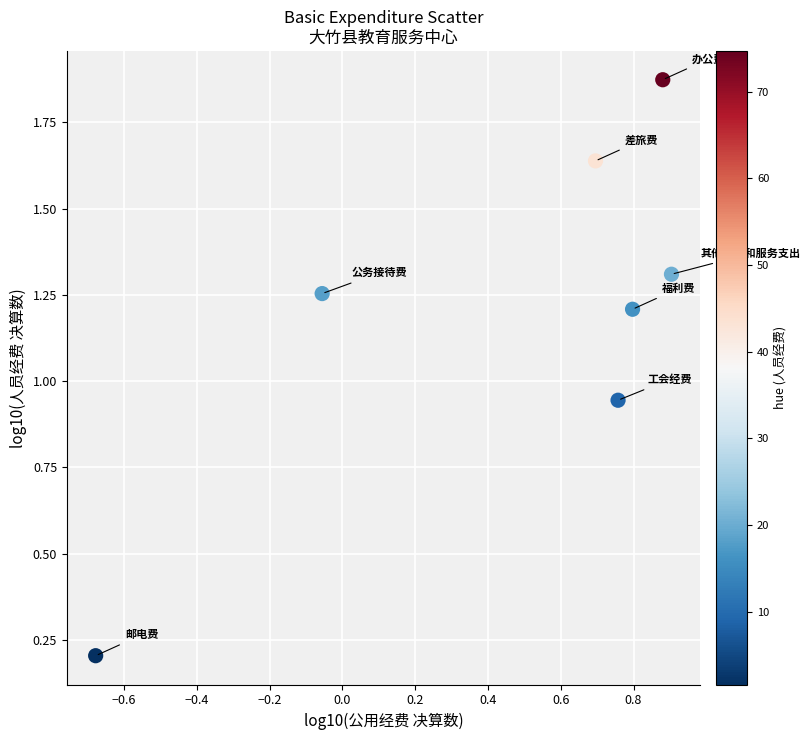

What is the average X value?

0.5